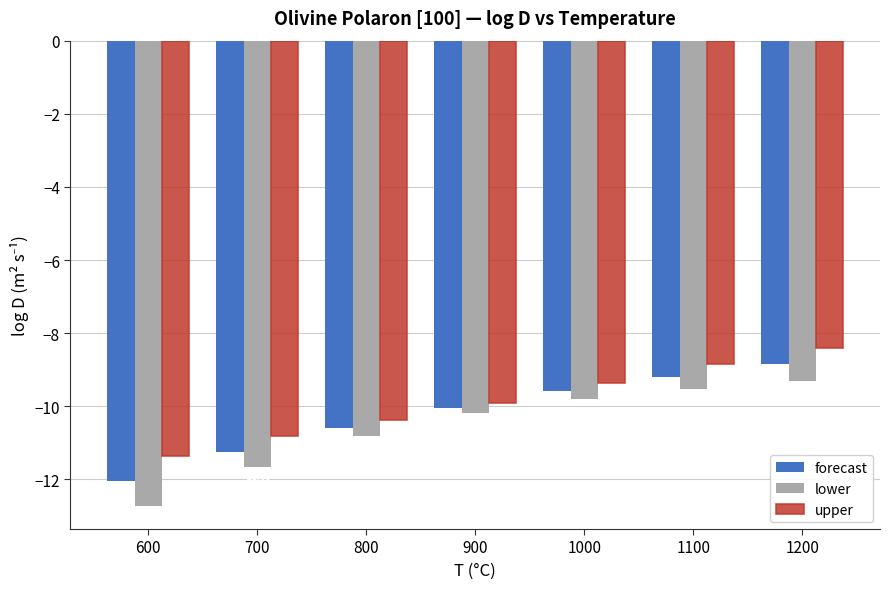

Read the forecast value at 600.

-12.0